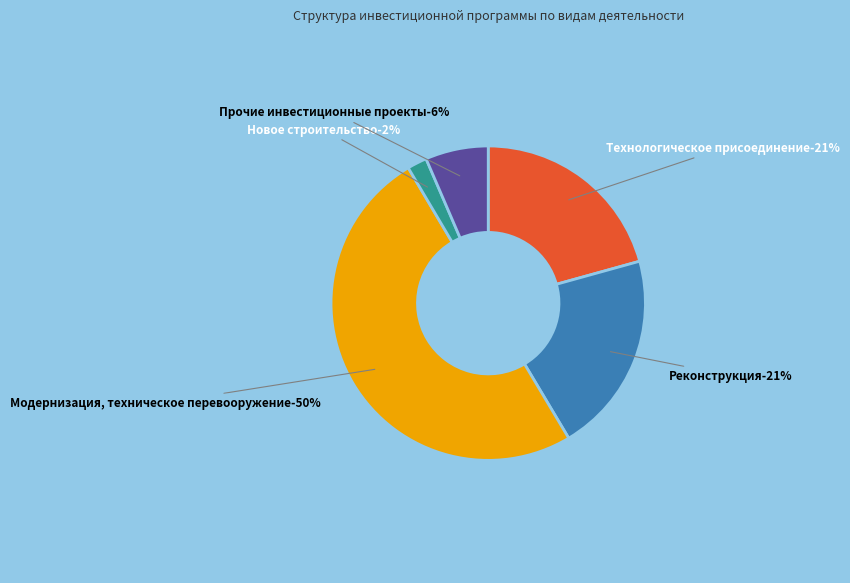

Does Модернизация, техническое перевооружение represent more than half of the total?

Yes